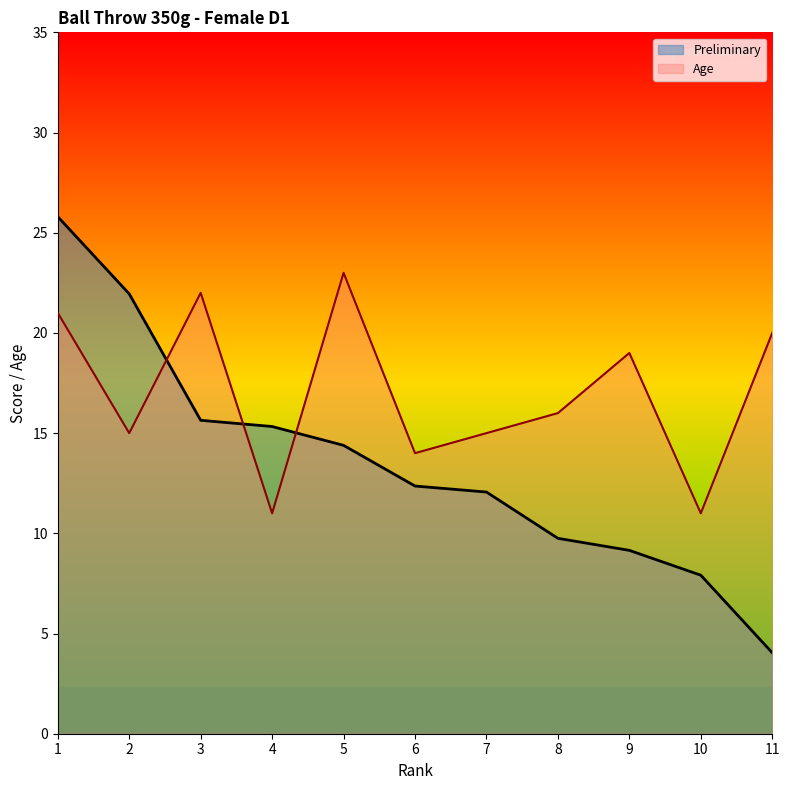

At which category is the sum across all series the highest?

1